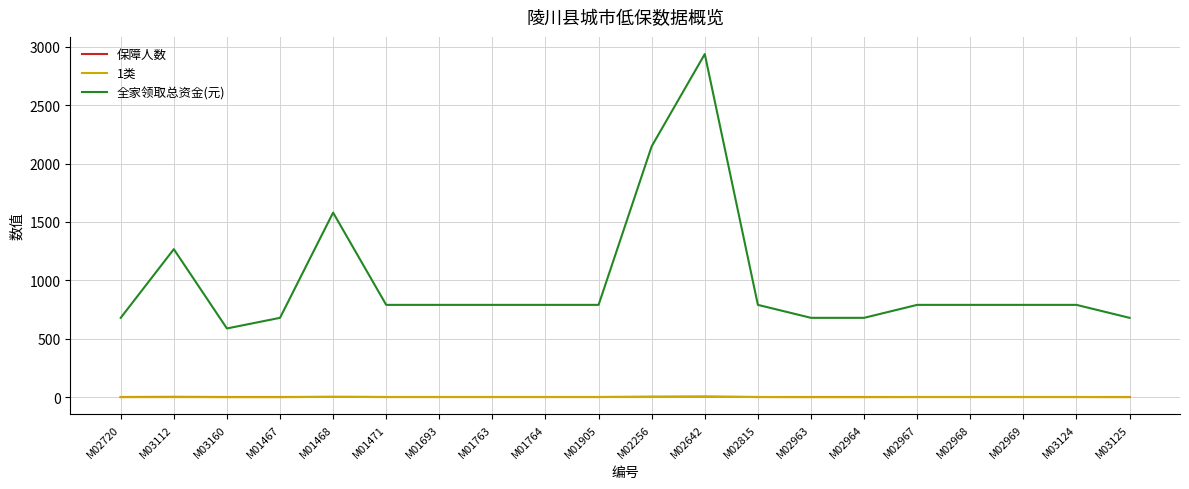

What is the greatest value displayed?

2938